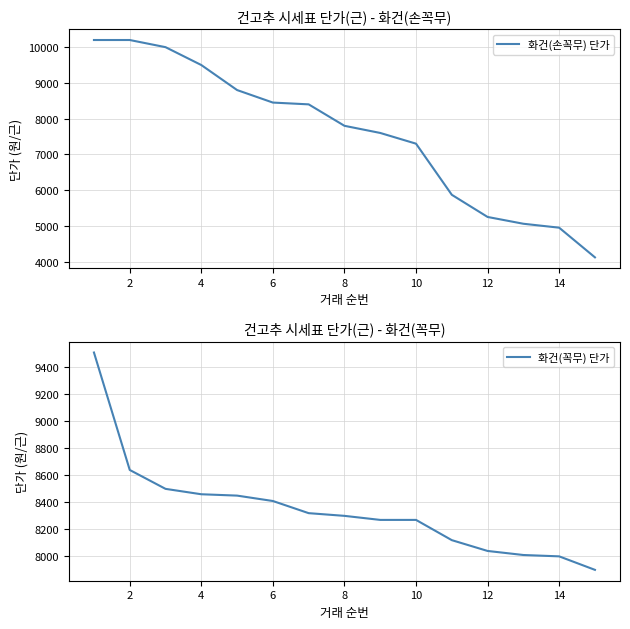

How many categories are shown in the chart?

15